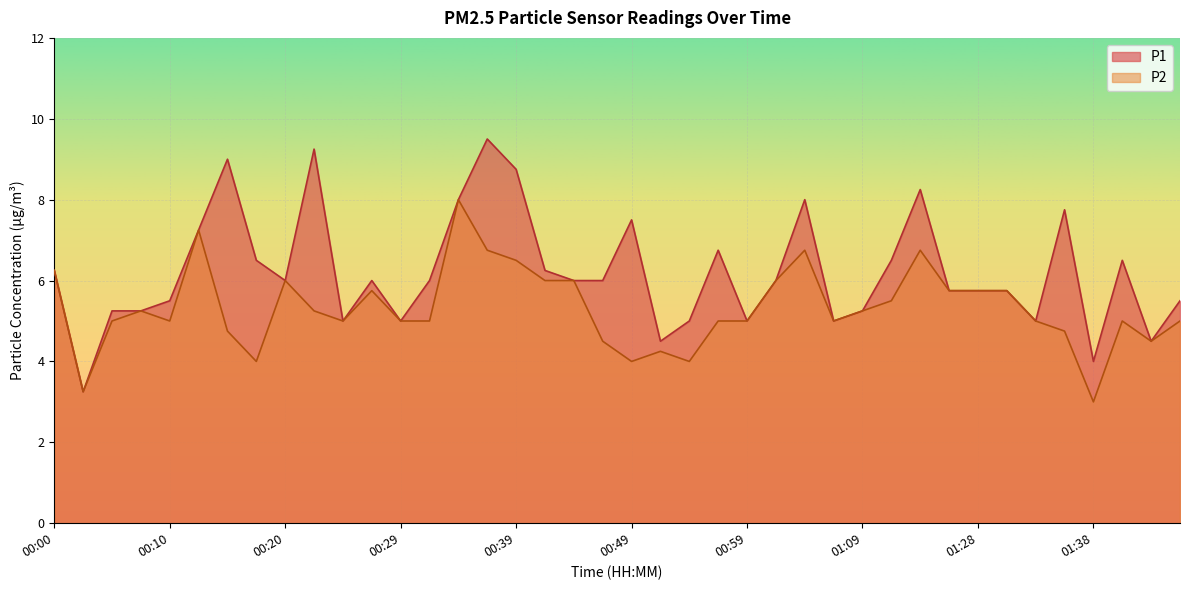

True or false: P1 and P2 cross at least once.

False